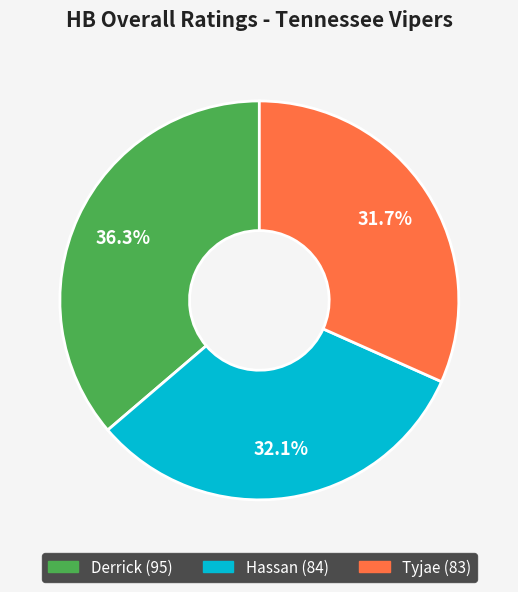

What percentage is NOT represented by Hassan?

67.9%